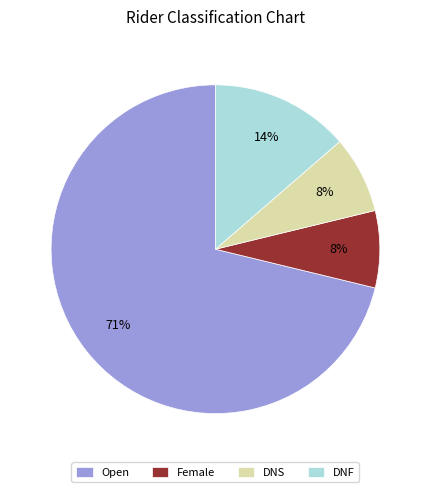

To the nearest percent, what is the average slice percentage?

25%